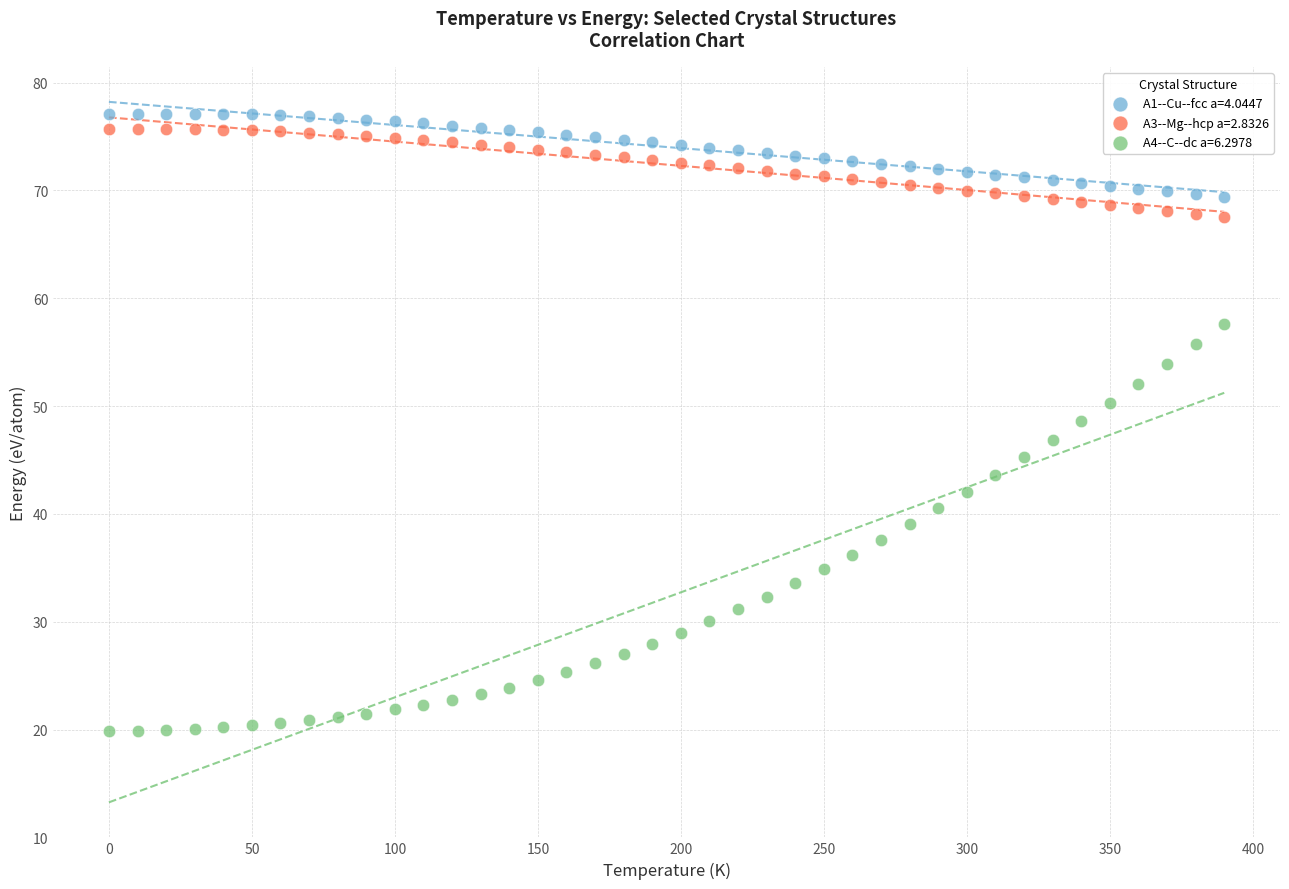

Across all data points, what is the range of Y values (max minus min)?

57.3